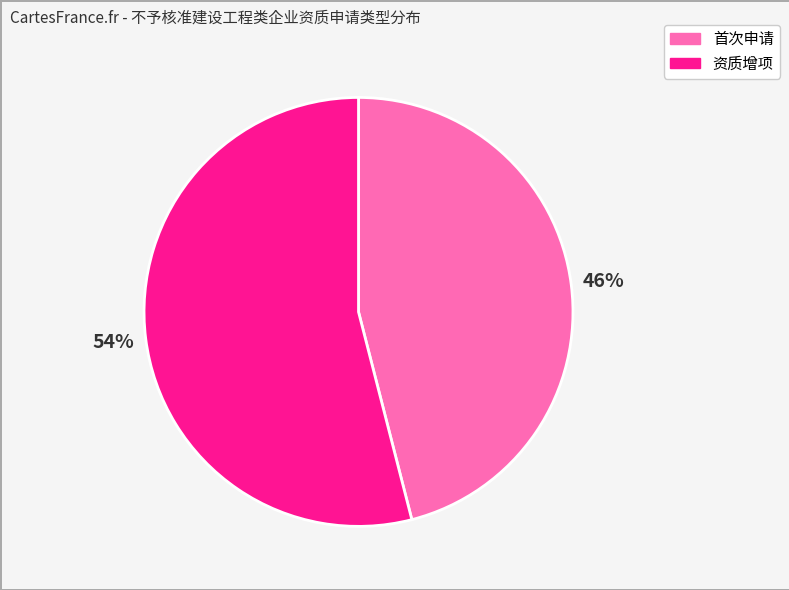

How many slices are in this pie chart?

2